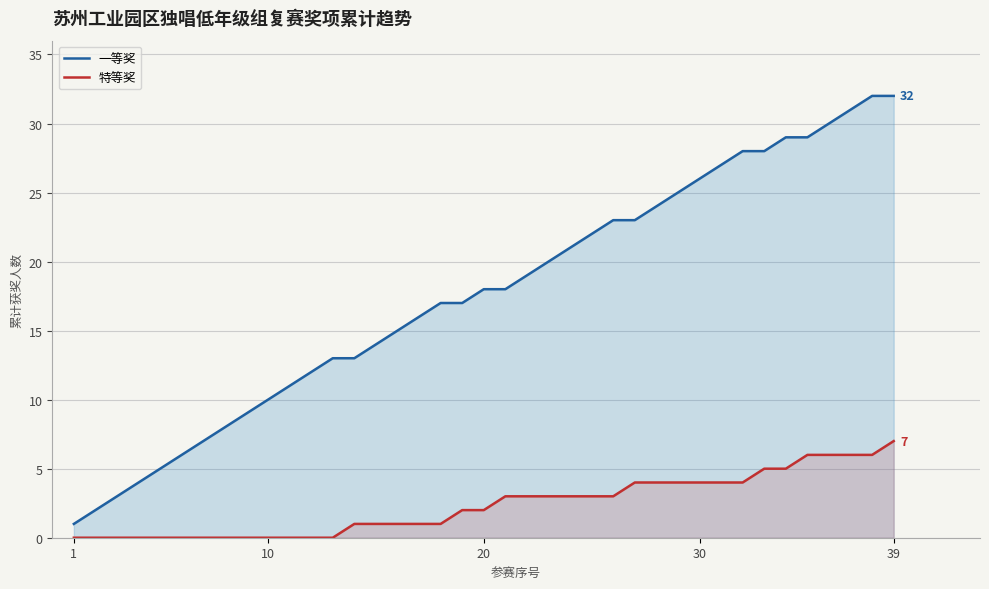

Does the chart display data point markers on the line(s)?

No